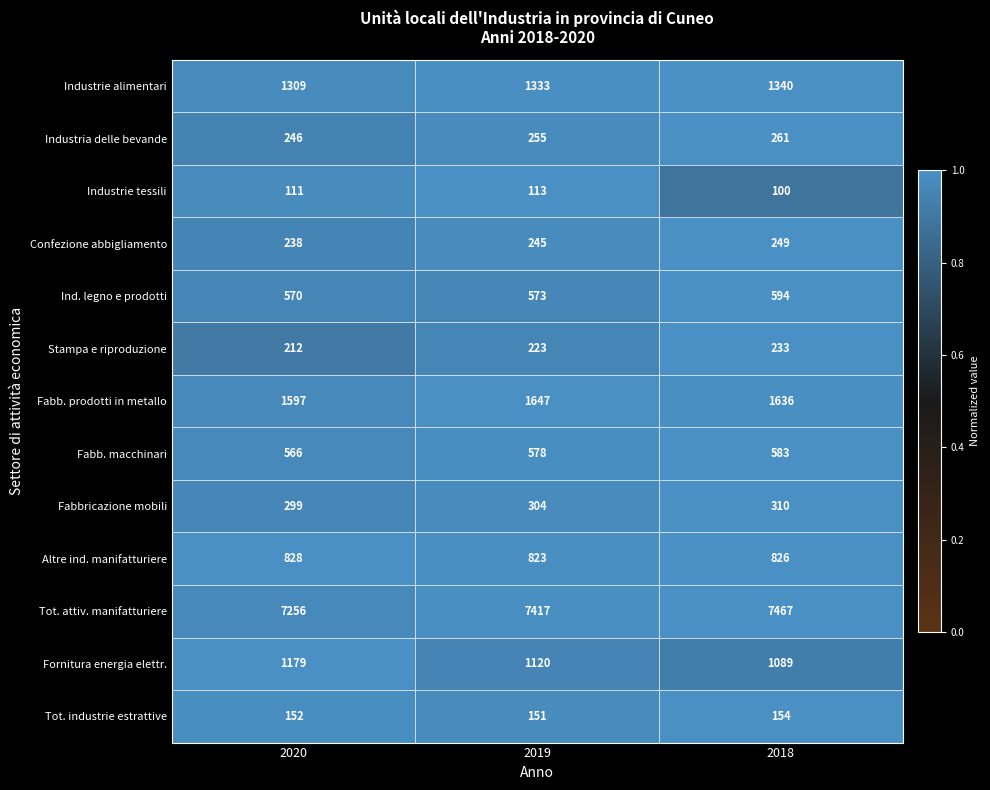

List the series in order of their peak value, lowest first.

Industrie tessili, Tot. industrie estrattive, Stampa e riproduzione, Confezione abbigliamento, Industria delle bevande, Fabbricazione mobili, Fabb. macchinari, Ind. legno e prodotti, Altre ind. manifatturiere, Fornitura energia elettr., Industrie alimentari, Fabb. prodotti in metallo, Tot. attiv. manifatturiere